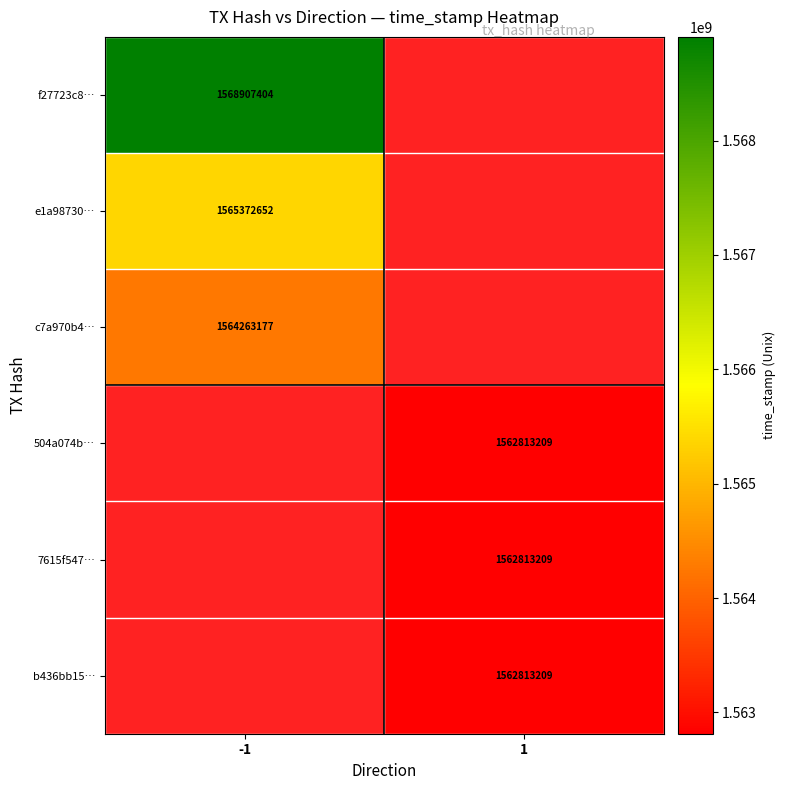

True or false: c7a970b4… has a value of 2162934528 at -1.

False